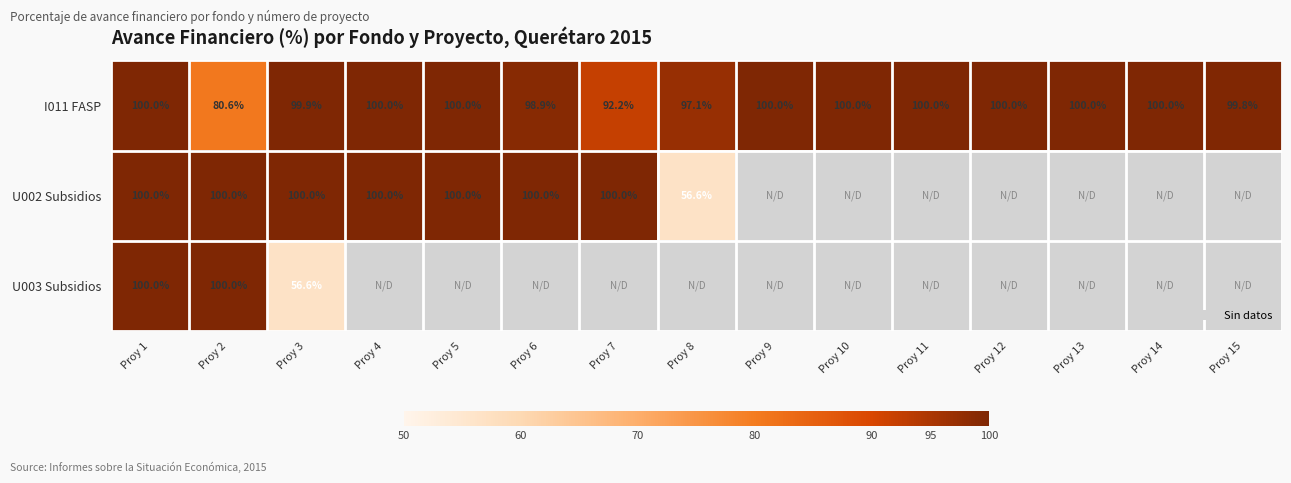

Where is I011 FASP nearest to the value 90?

Proy 7